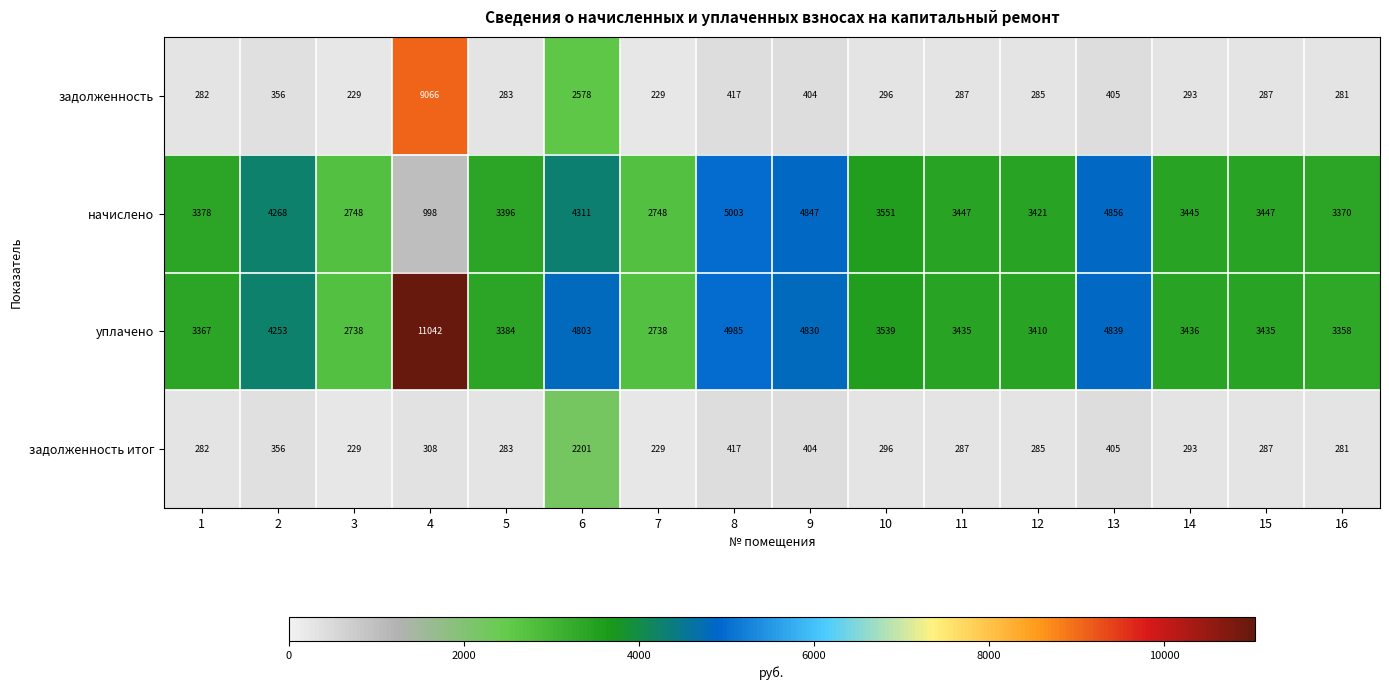

What is the highest value of the задолженность итог series?

2201